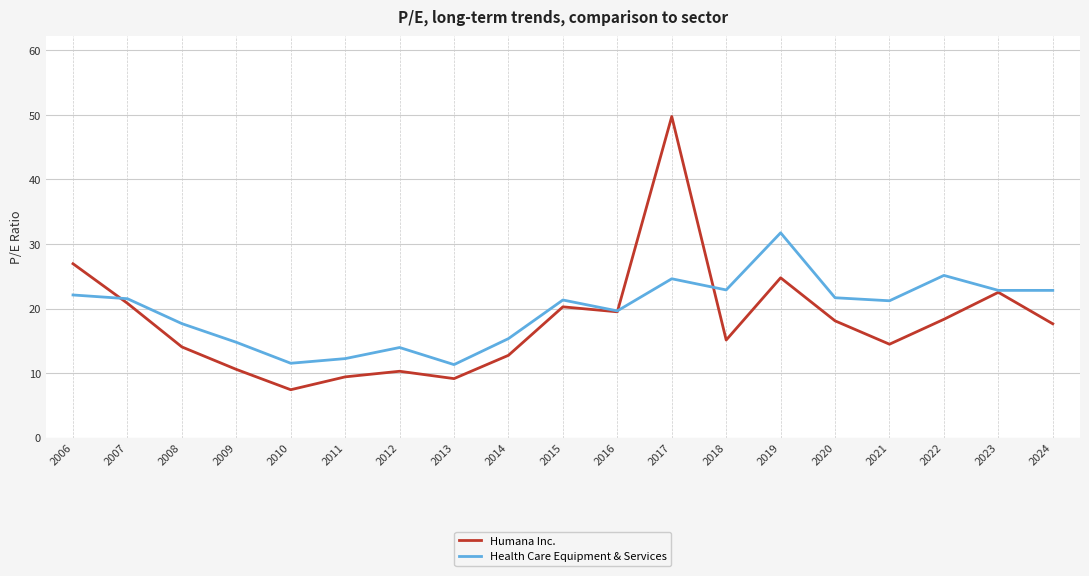

Where do Humana Inc. and Health Care Equipment & Services first cross each other?

2006 and 2007